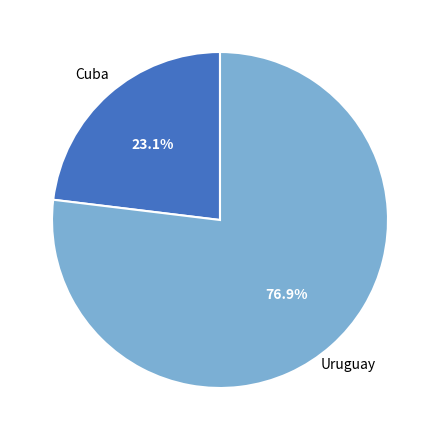

How many slices are in this pie chart?

2